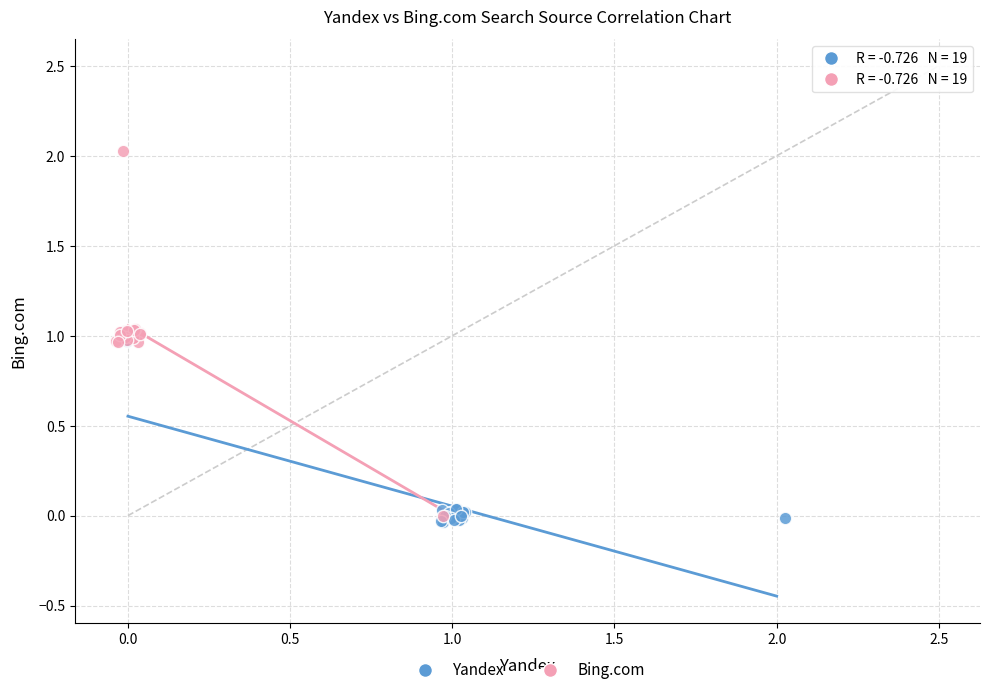

Which series contains the highest Y value?

Bing.com